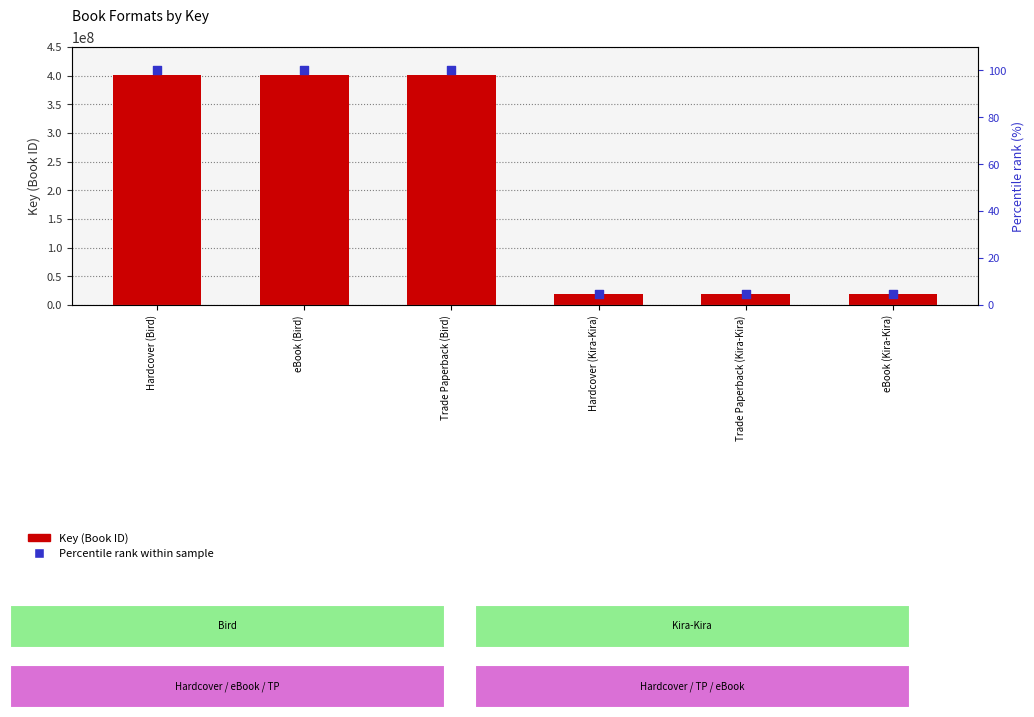

Which series contains the highest Y value?

Key (Book ID)